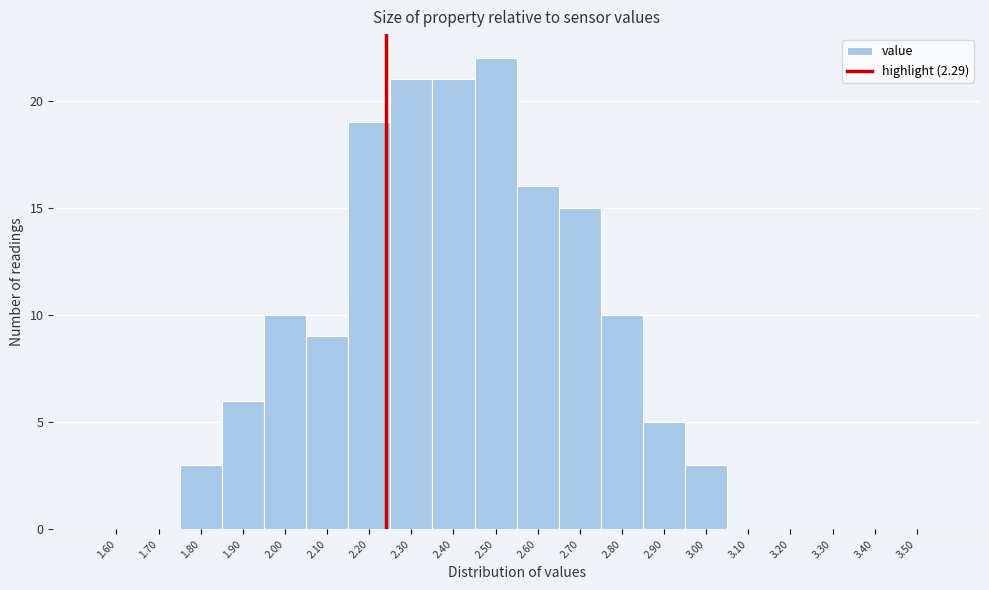

Reading right to left, list all the values displayed in this chart.

3.50=0	3.40=0	3.30=0	3.20=0	3.10=0	3.00=3	2.90=5	2.80=10	2.70=15	2.60=16	2.50=22	2.40=21	2.30=21	2.20=19	2.10=9	2.00=10	1.90=6	1.80=3	1.70=0	1.60=0